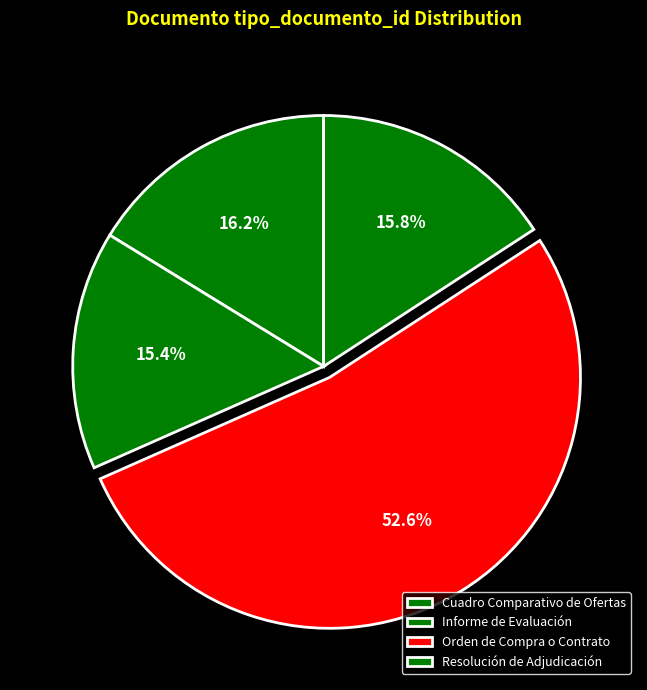

Which category has the biggest portion of the pie?

Orden de Compra o Contrato